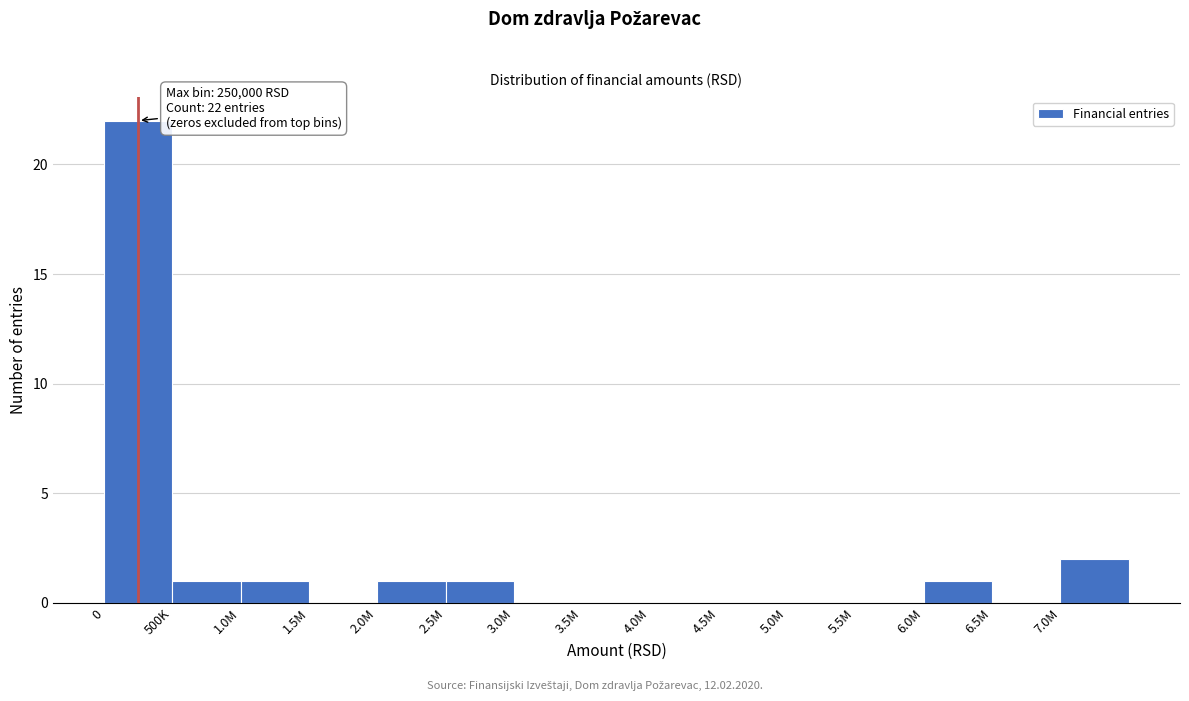

Reading left to right, transcribe all the data shown in this chart.

0=22	500K=1	1.0M=1	1.5M=0	2.0M=1	2.5M=1	3.0M=0	3.5M=0	4.0M=0	4.5M=0	5.0M=0	5.5M=0	6.0M=1	6.5M=0	7.0M=2